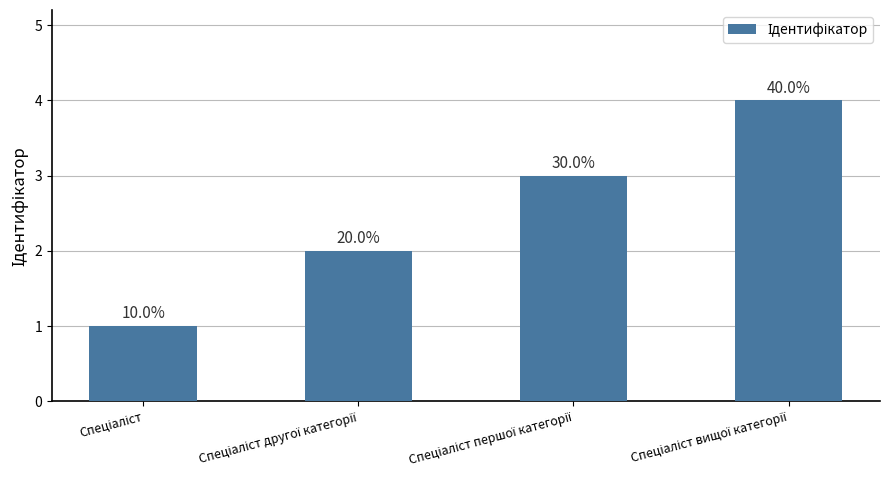

Rank the categories by value from lowest to highest.

Спеціаліст, Спеціаліст другої категорії, Спеціаліст першої категорії, Спеціаліст вищої категорії